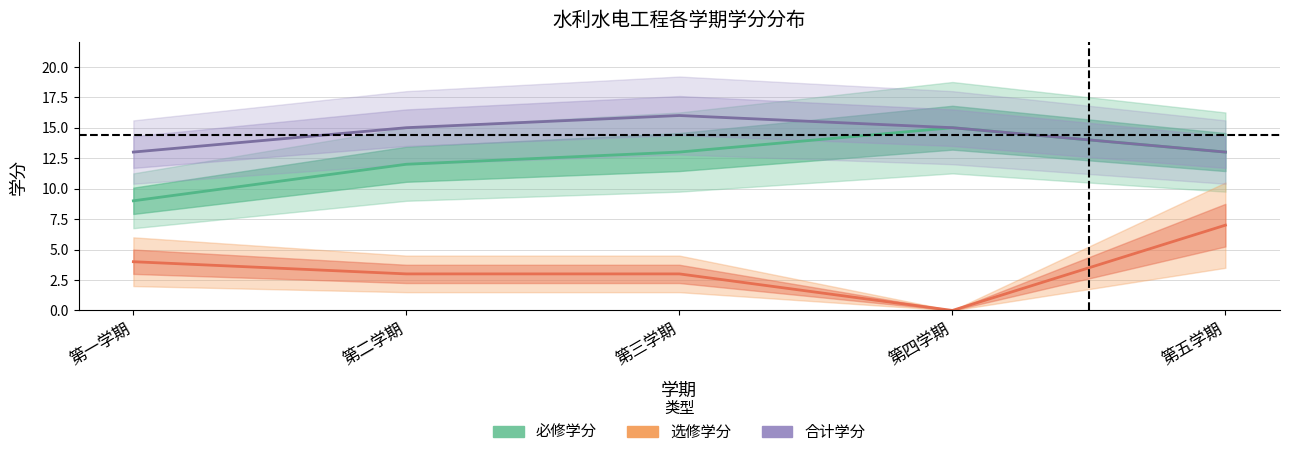

What is the total value across all series at 第五学期?

20